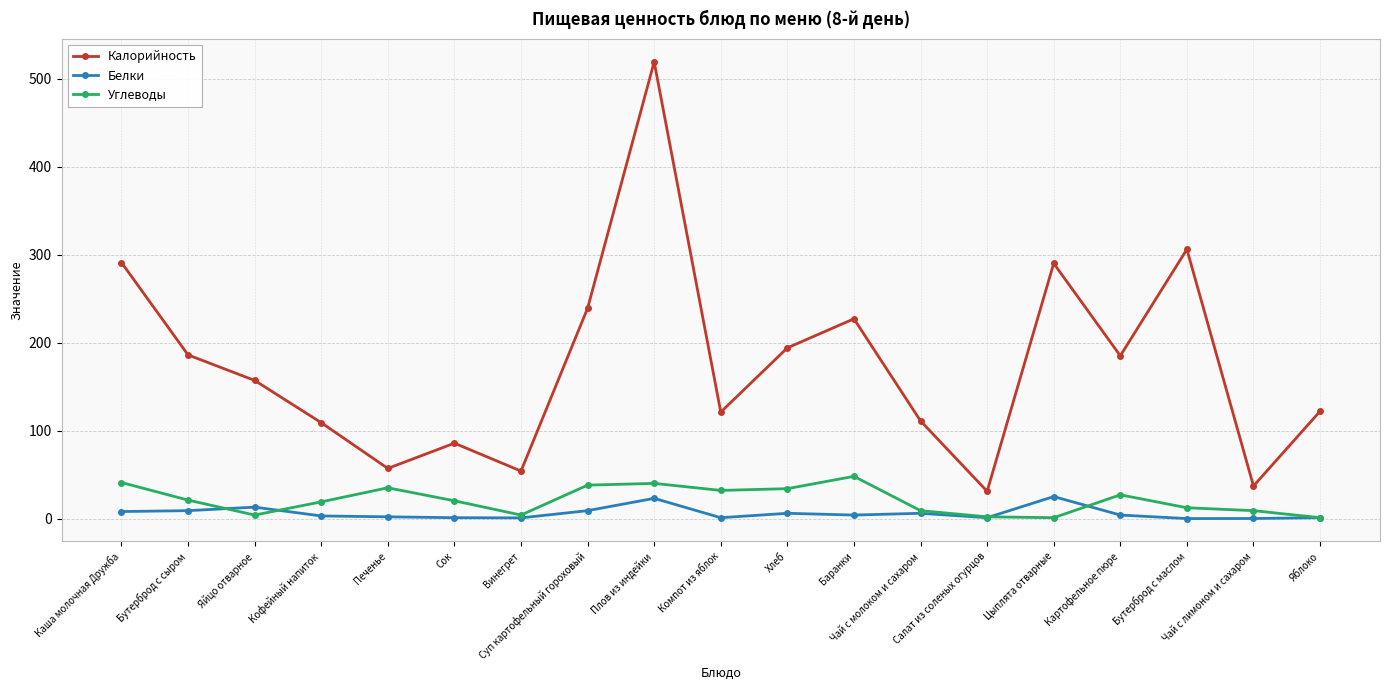

Where do Углеводы and Белки first cross each other?

Бутерброд с сыром and Яйцо отварное